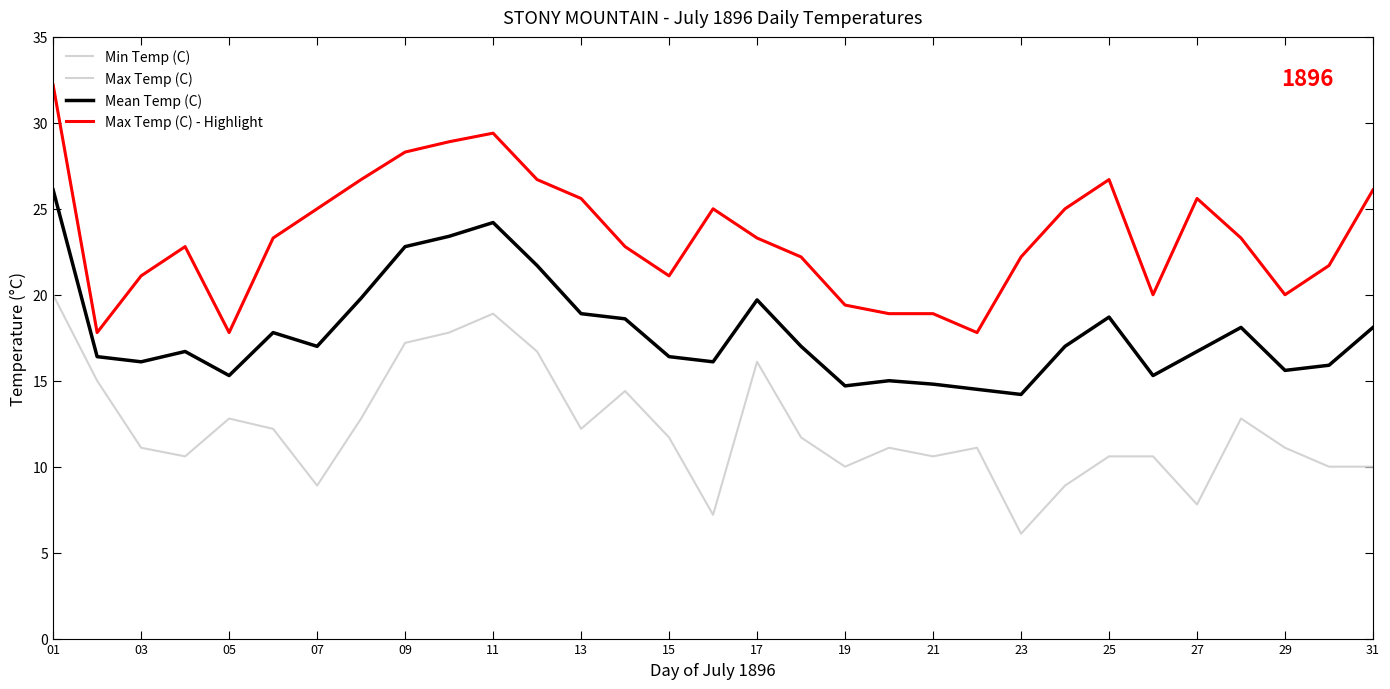

What is the difference between the second highest and second lowest values in the Max Temp (C) - Highlight series?

11.6